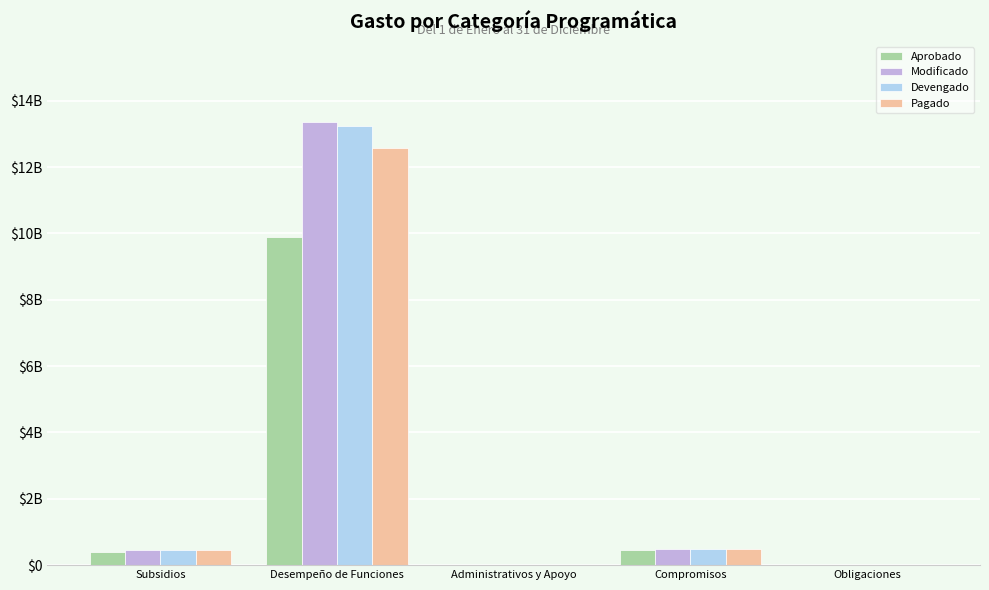

Reading right to left, transcribe all the data shown in this chart.

Aprobado: Obligaciones=0	Compromisos=459851218	Administrativos y Apoyo=0	Desempeño de Funciones=9899643819	Subsidios=403321434
Modificado: Obligaciones=0	Compromisos=487305826	Administrativos y Apoyo=9528832	Desempeño de Funciones=13370540348	Subsidios=459406111
Devengado: Obligaciones=0	Compromisos=486703804	Administrativos y Apoyo=9320979	Desempeño de Funciones=13247454502	Subsidios=453885197
Pagado: Obligaciones=0	Compromisos=485669137	Administrativos y Apoyo=9035750	Desempeño de Funciones=12578384237	Subsidios=447945920